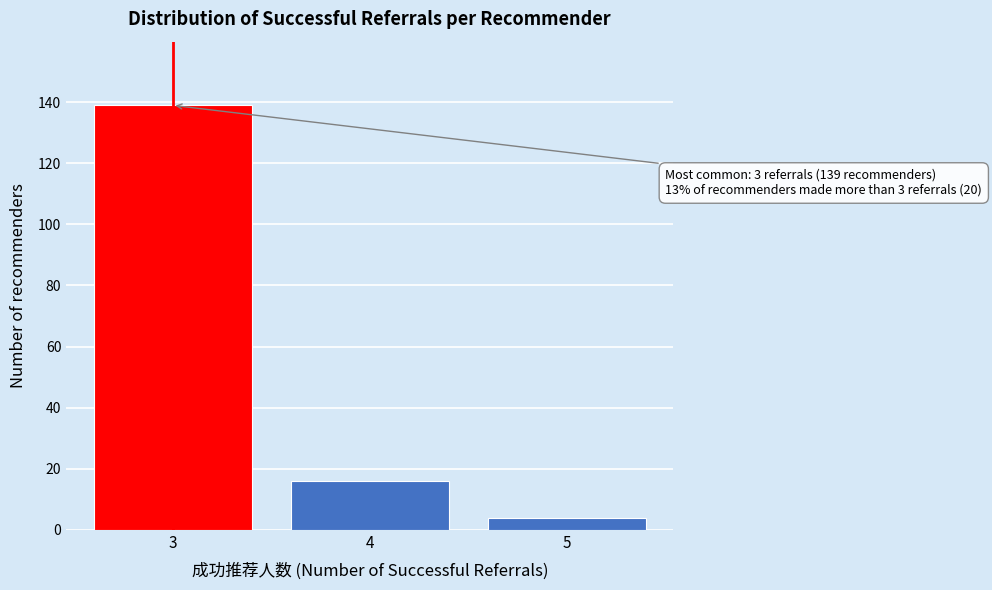

Reading left to right, list all the values displayed in this chart.

139	16	4